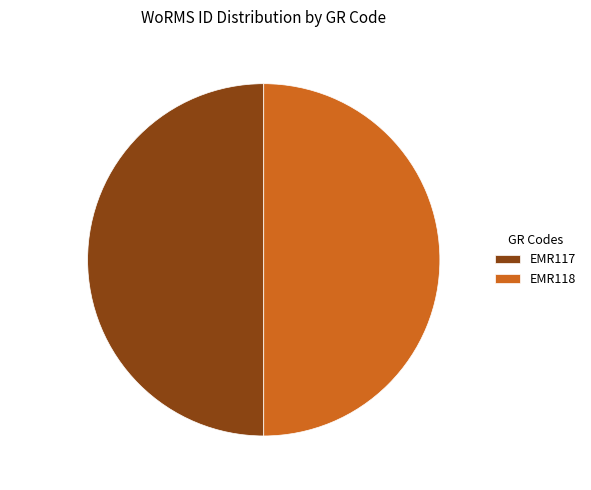

The EMR117 slice represents 50% of the pie. True or false?

True